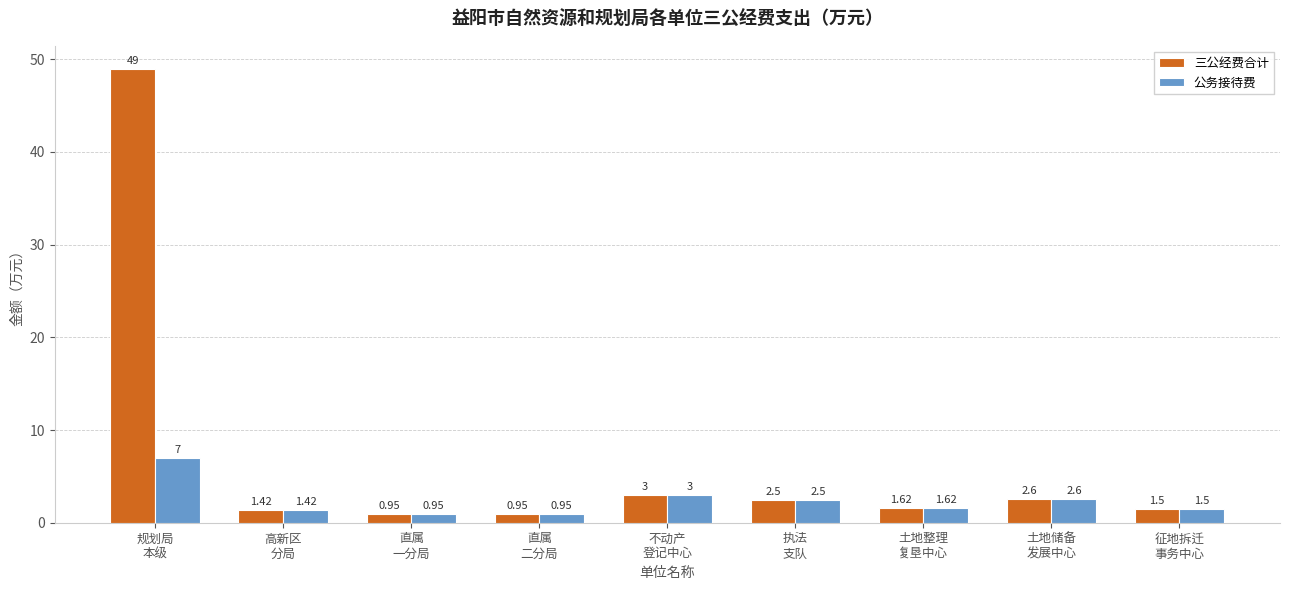

How many bars are there in each group?

2